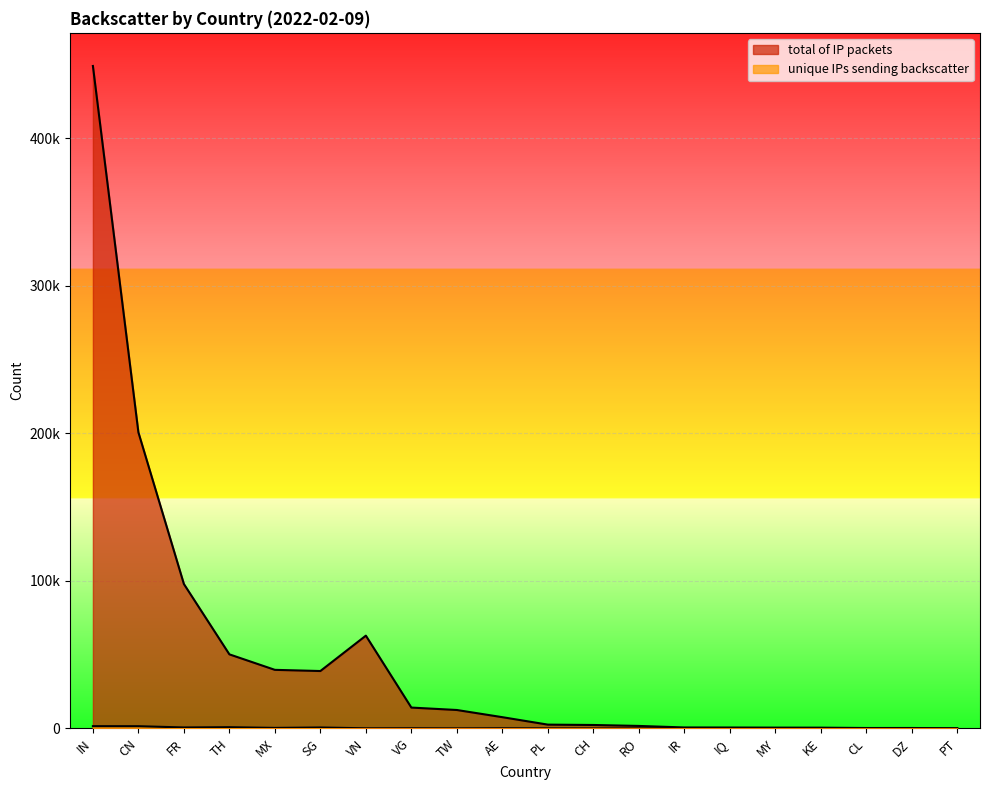

Does the chart display data point markers on the line(s)?

No